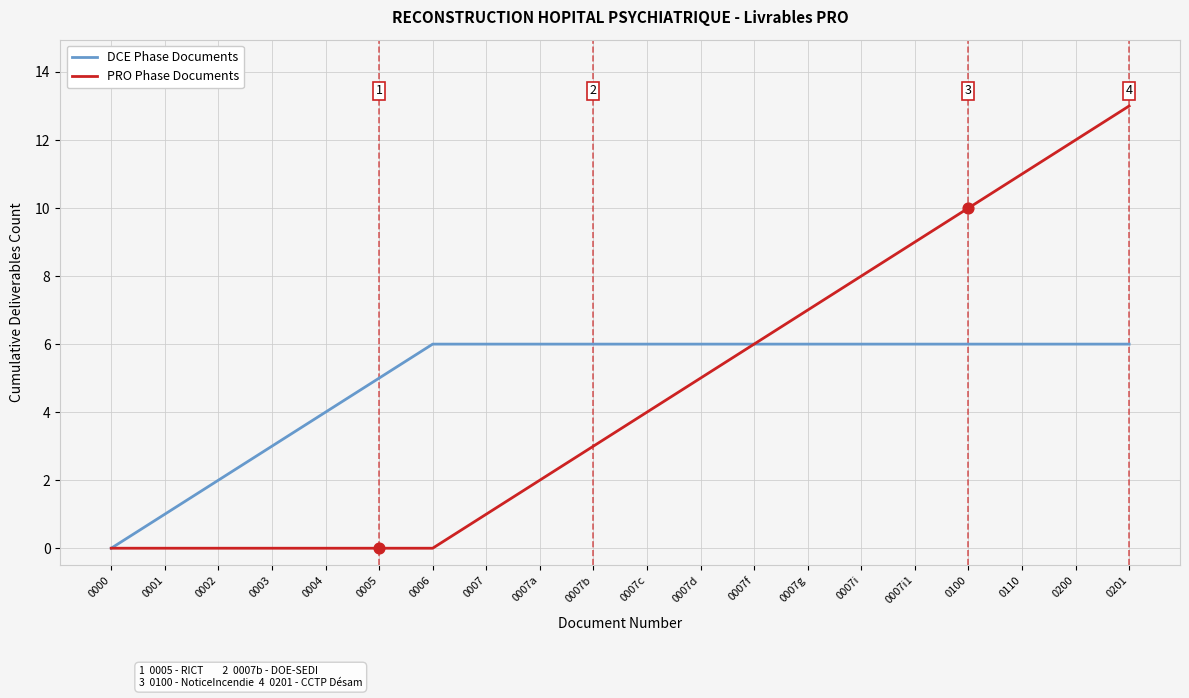

Is the value of PRO Phase Documents at 0007i greater than the value of DCE Phase Documents at 0007a?

Yes